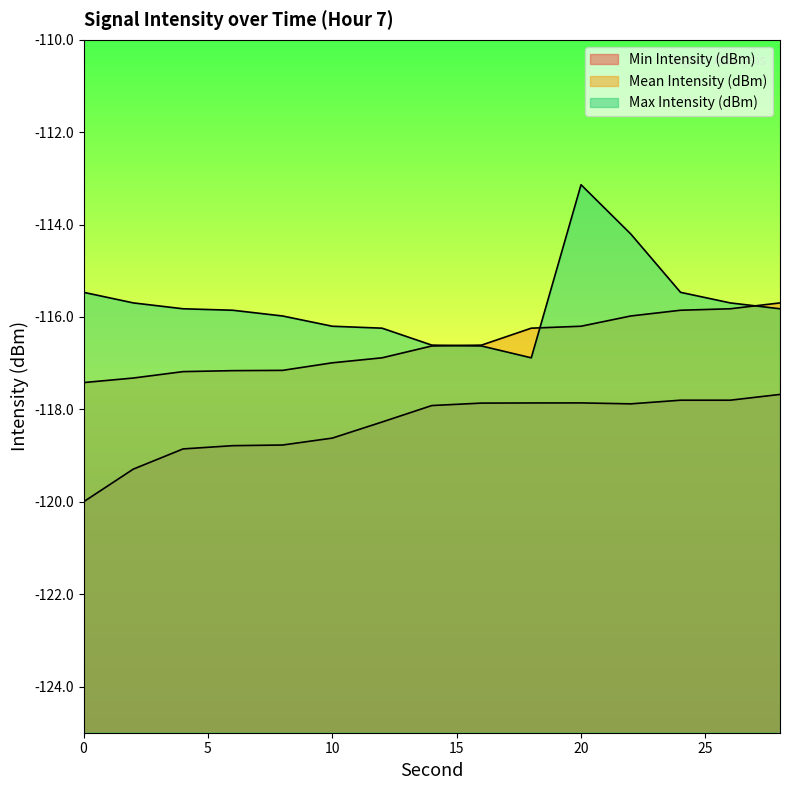

Reading left to right, transcribe all the data shown in this chart.

Min Intensity (dBm): -120.0	-119.3	-118.9	-118.8	-118.8	-118.6	-118.3	-117.9	-117.9	-117.9	-117.9	-117.9	-117.8	-117.8	-117.7
Mean Intensity (dBm): -117.4	-117.3	-117.2	-117.2	-117.2	-117.0	-116.9	-116.6	-116.6	-116.2	-116.2	-116.0	-115.9	-115.8	-115.7
Max Intensity (dBm): -115.5	-115.7	-115.8	-115.9	-116.0	-116.2	-116.2	-116.6	-116.6	-116.9	-113.1	-114.2	-115.5	-115.7	-115.8